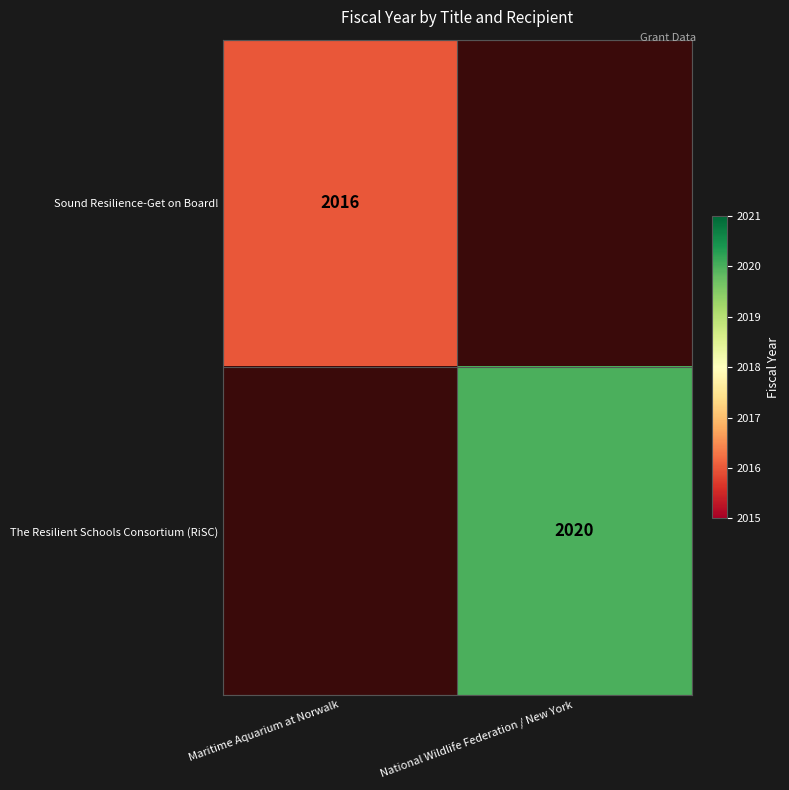

The Sound Resilience-Get on Board! series shows 881 at Maritime Aquarium at Norwalk. True or false?

False